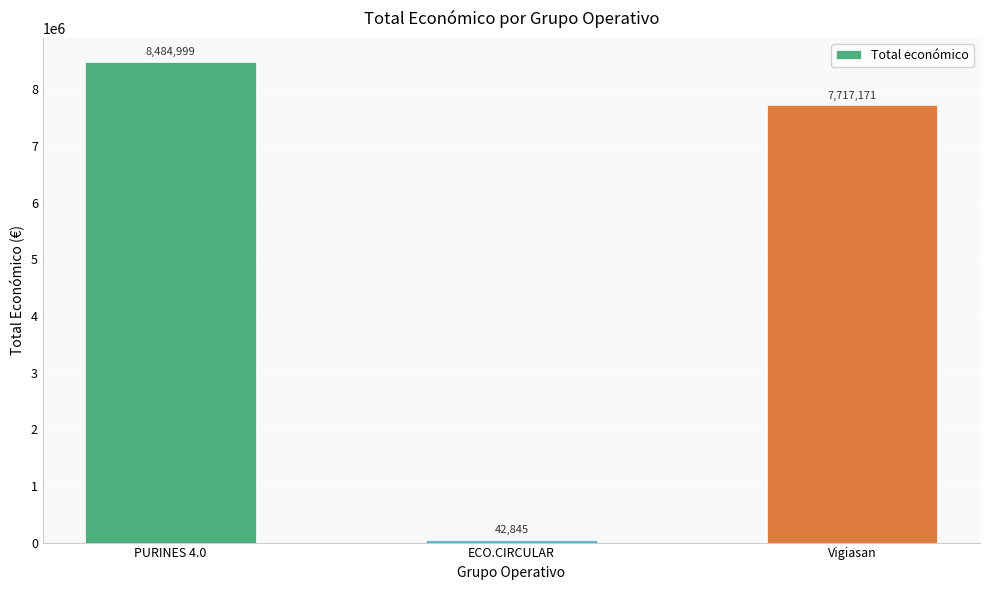

Is it true that the value at Vigiasan is 4574028?

False